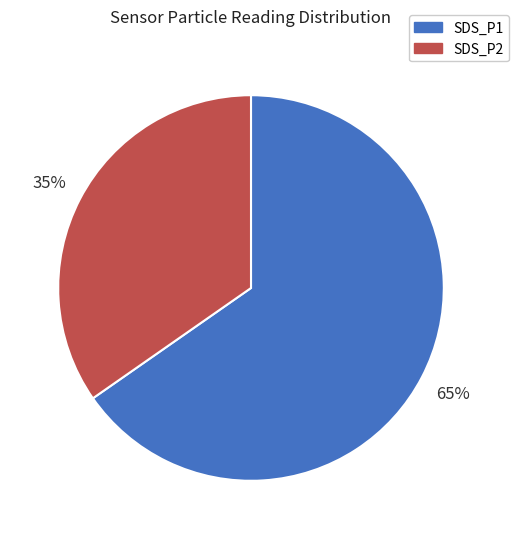

To the nearest percent, what percentage of the pie is SDS_P2?

35%